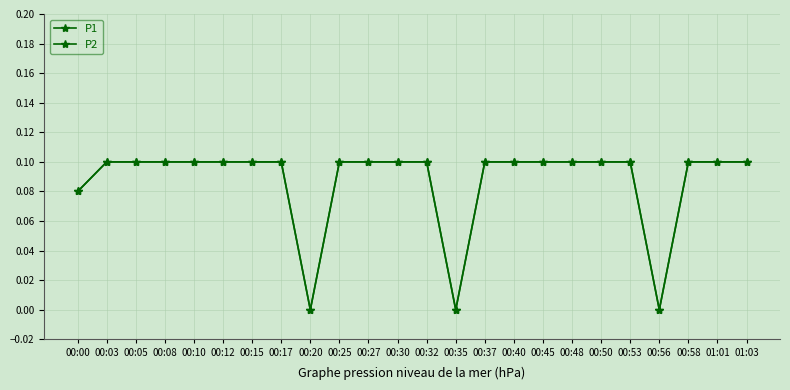

How many lines are shown in the chart?

2